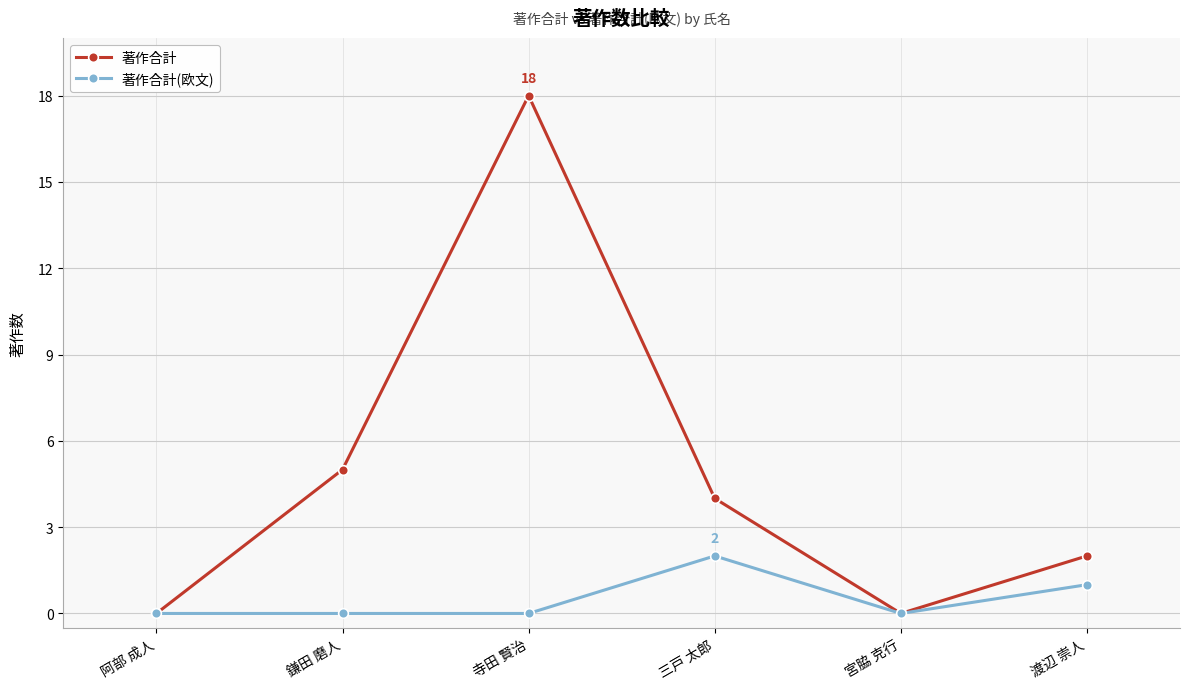

Rank the series by their average value, from highest to lowest.

著作合計, 著作合計(欧文)